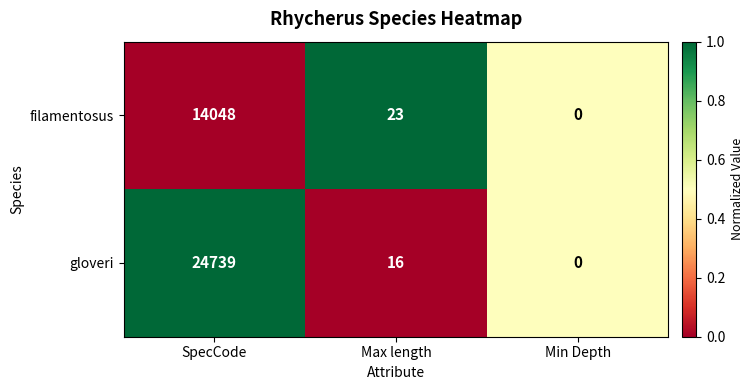

Rank the series at Max length from lowest to highest value.

gloveri, filamentosus